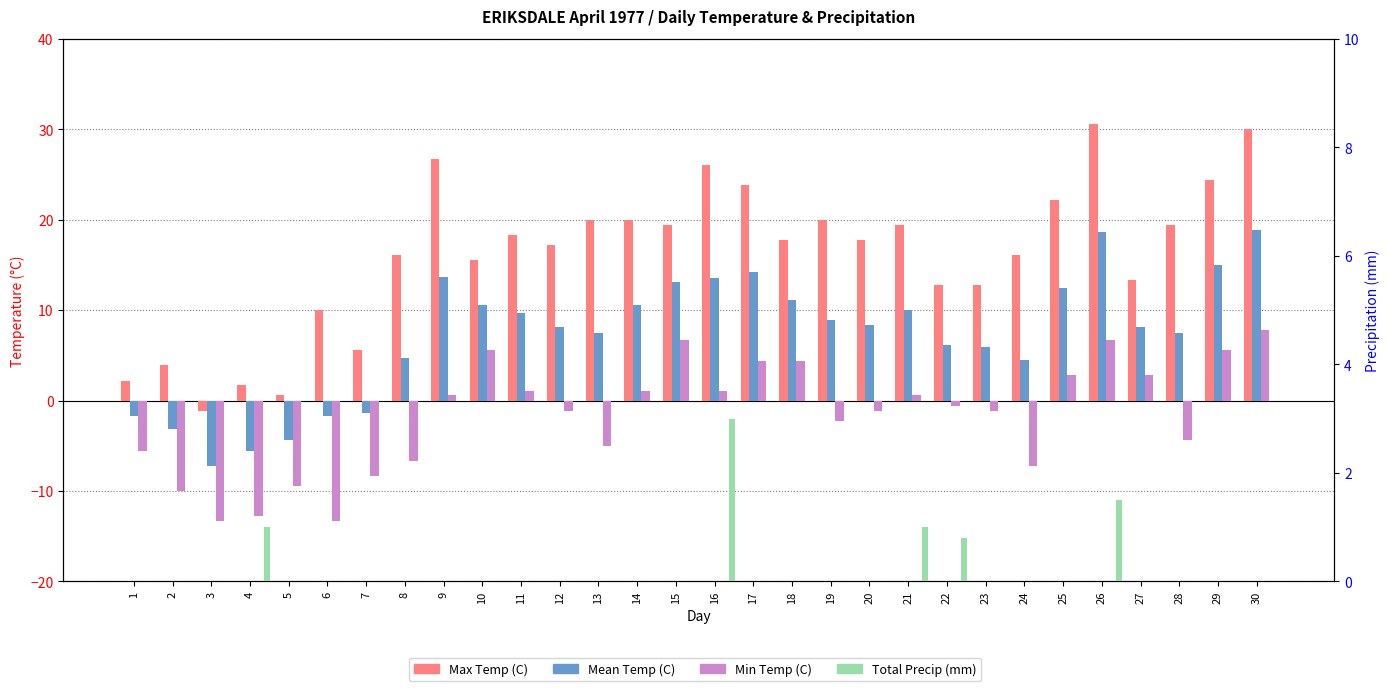

Which series has the largest total across all categories?

Max Temp (C)